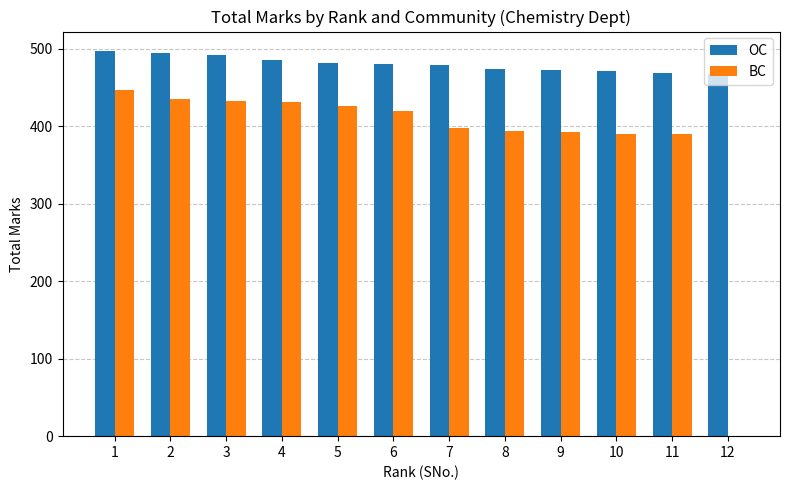

Which series changed the most between 2 and 11?

BC